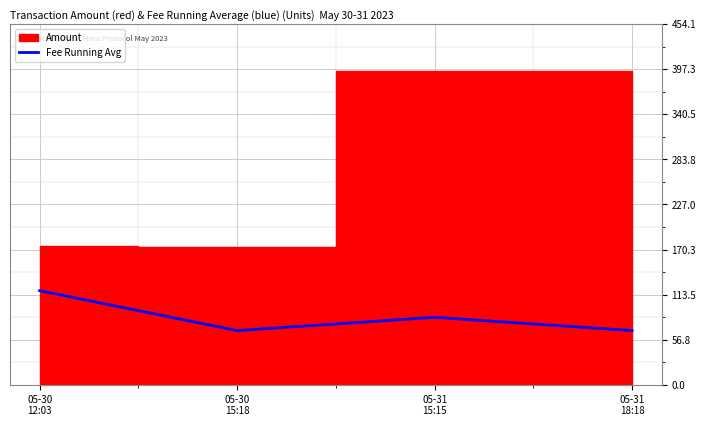

Where is the data nearest to the value 93?

05-31
15:15